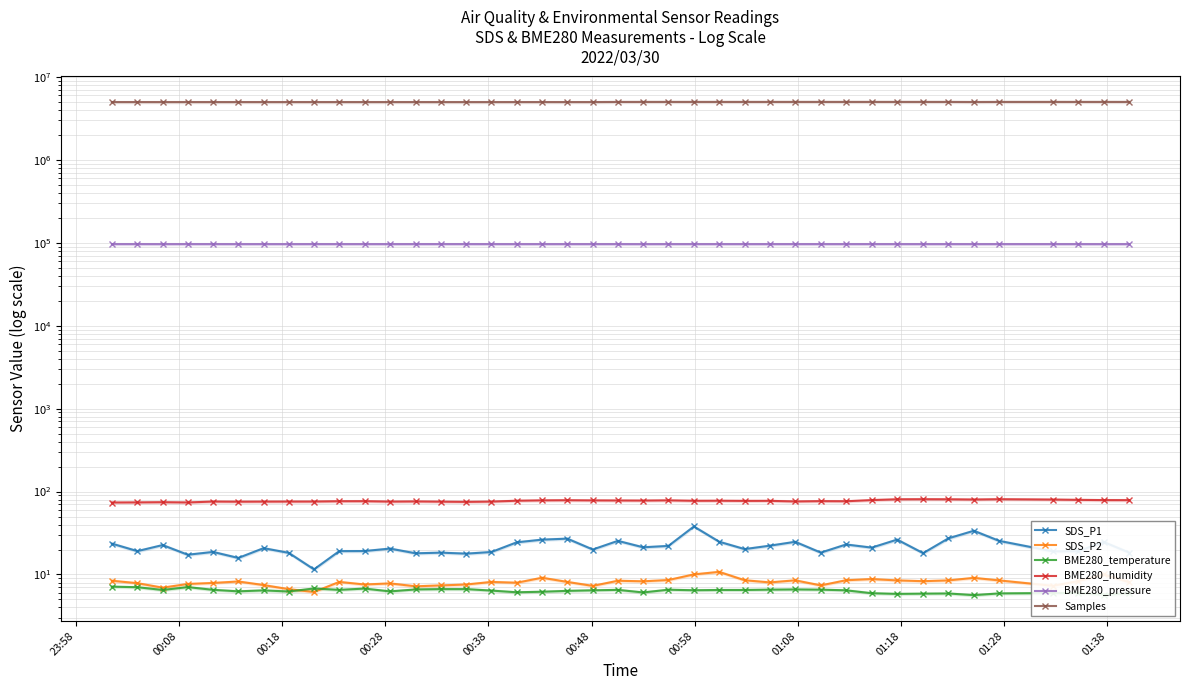

Is it true that BME280_pressure equals 152028.0 at 26?

False